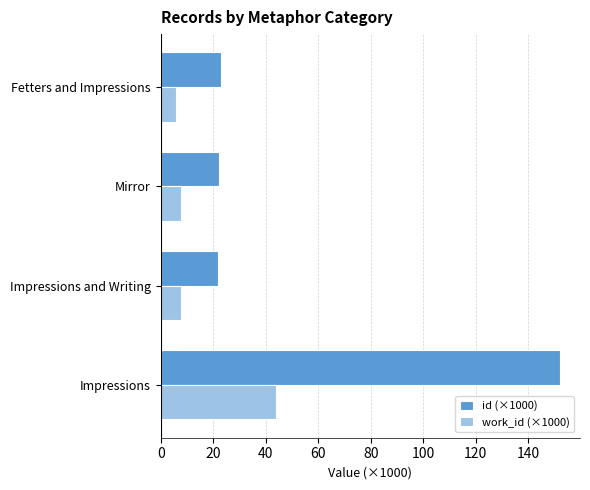

How many series are shown in this chart?

2